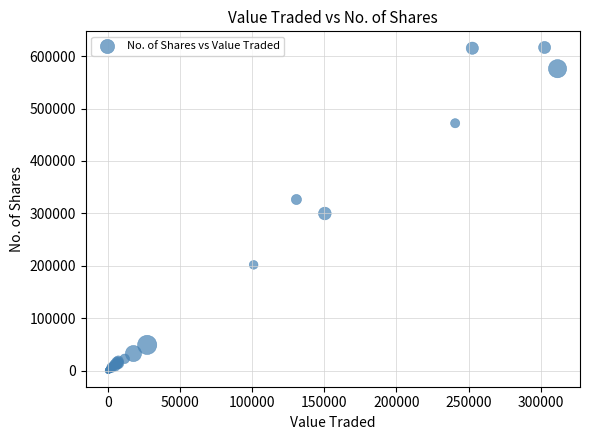

What Y value in the scatter plot is closest to 308296?

299749